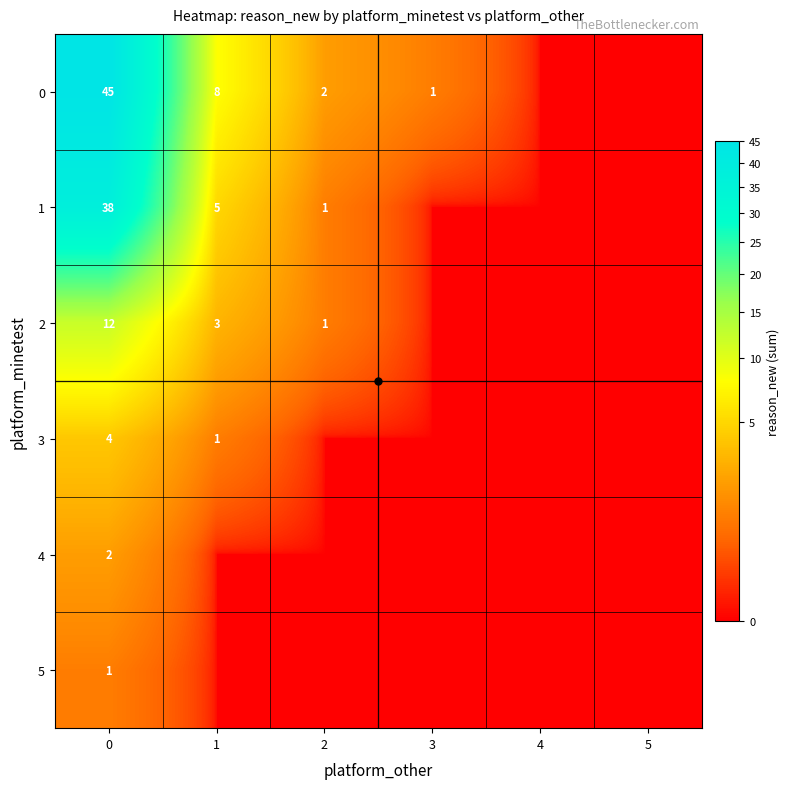

List the series in order of their peak value, highest first.

0, 1, 2, 3, 4, 5